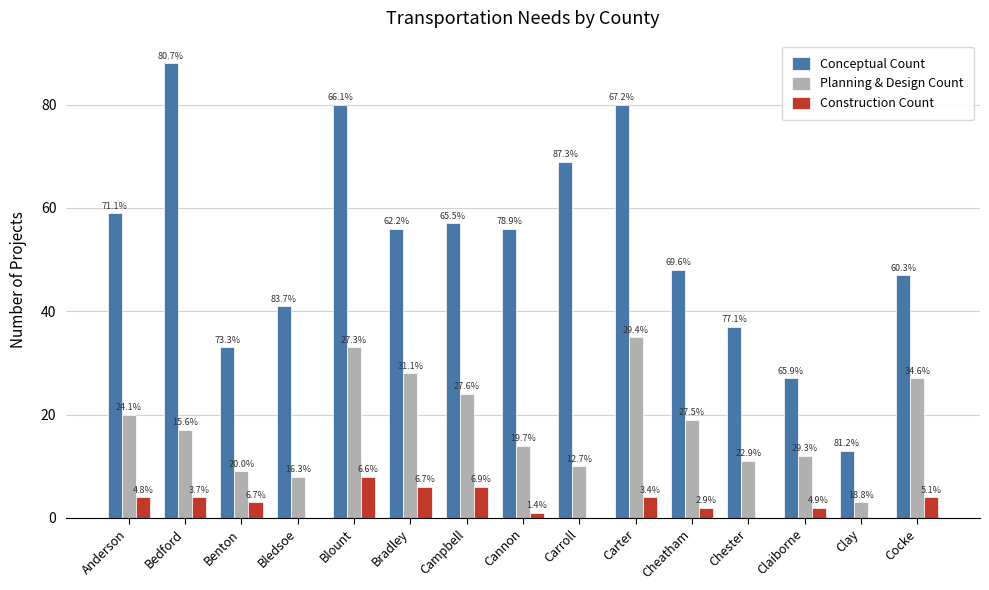

Are the bars horizontal?

No